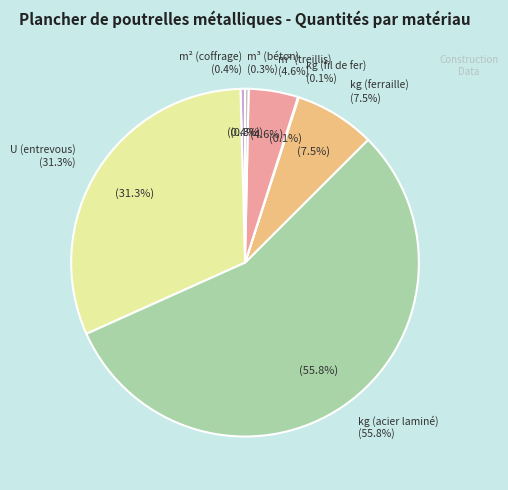

Rank the categories by value from highest to lowest.

kg (acier laminé), U (entrevous), kg (ferraille), m² (treillis), m² (coffrage), m³ (béton), kg (fil de fer)